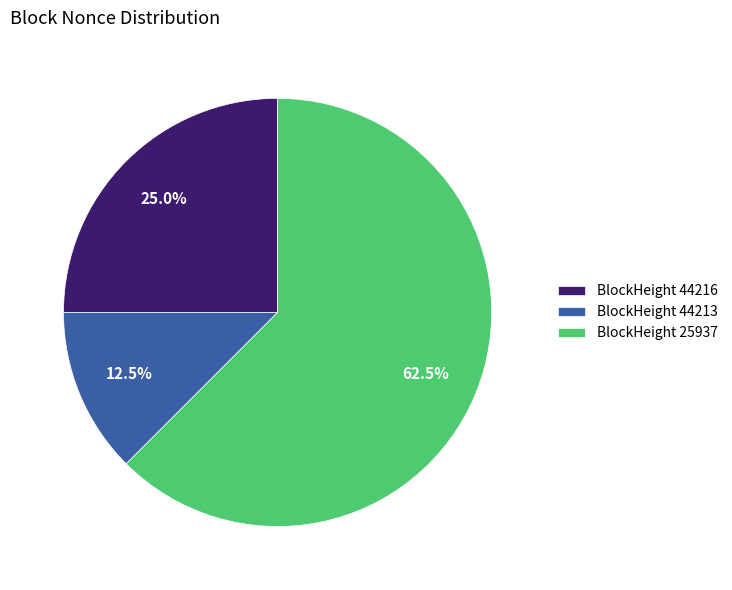

Do BlockHeight 25937 and BlockHeight 44216 together represent more than half of the pie?

Yes